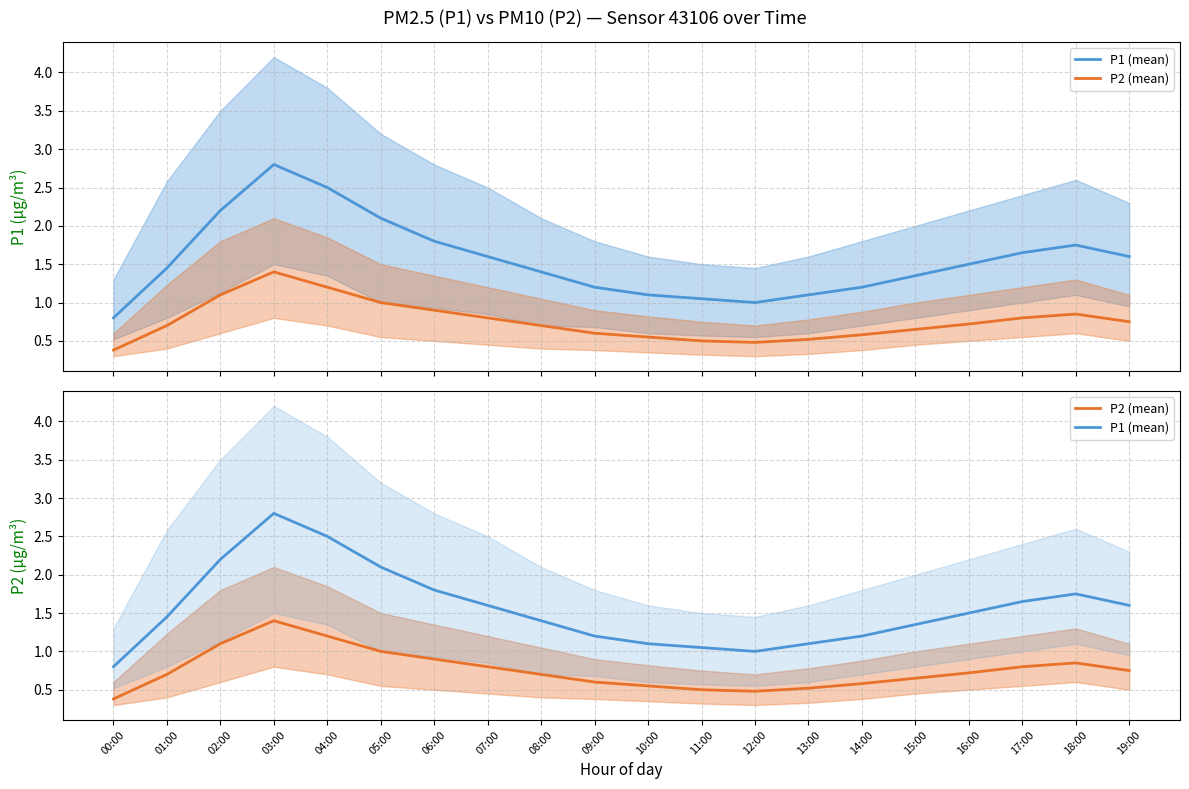

Does the chart have visible grid lines?

Yes